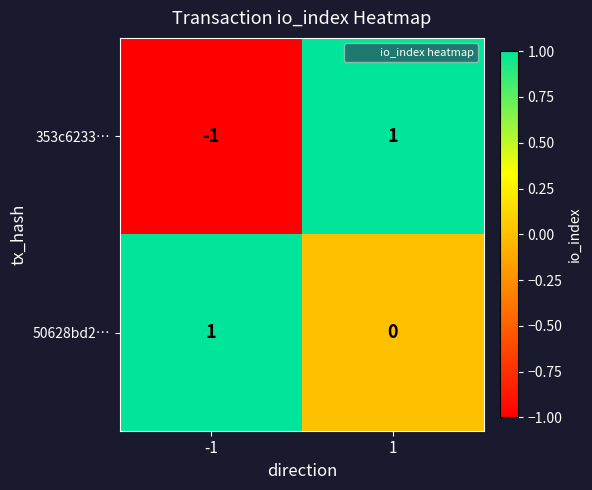

At how many categories does at least one series exceed 0?

2